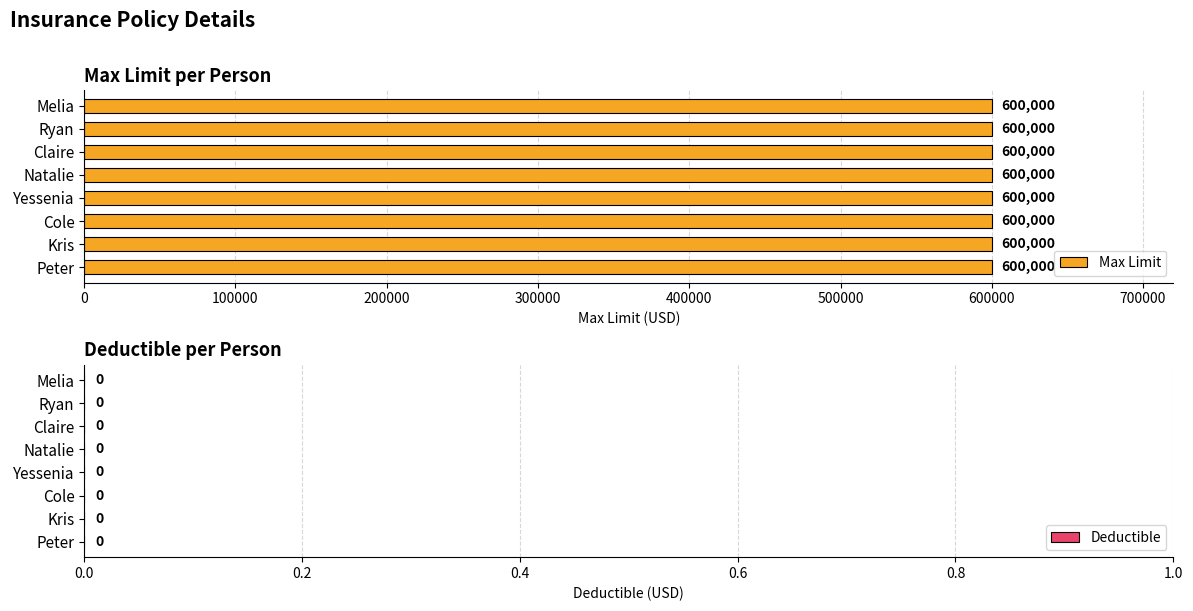

What is the approximate value of Max Limit at Ryan?

600000